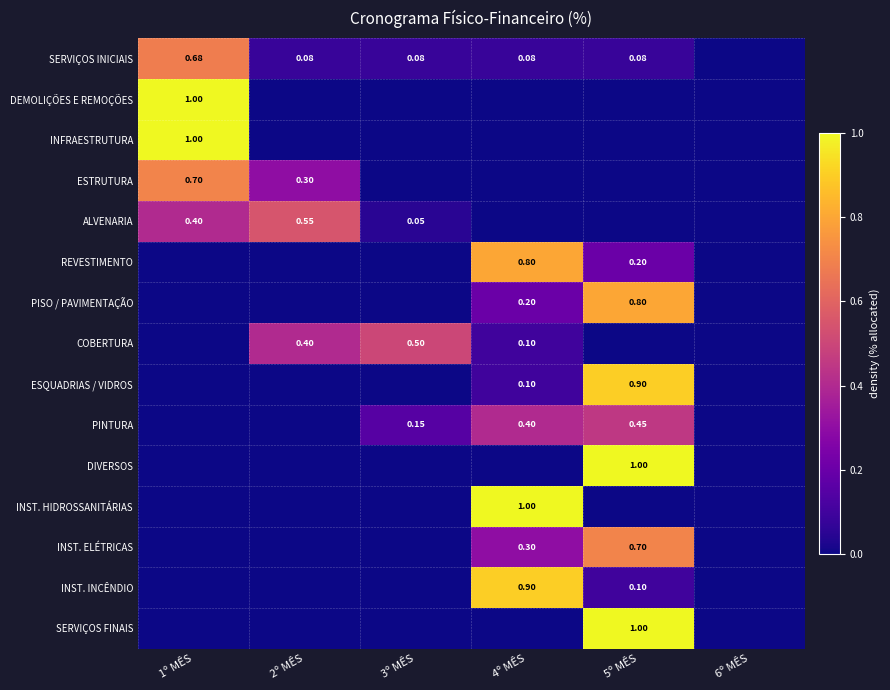

What is the total value across all series at 2º MÊS?

1.3